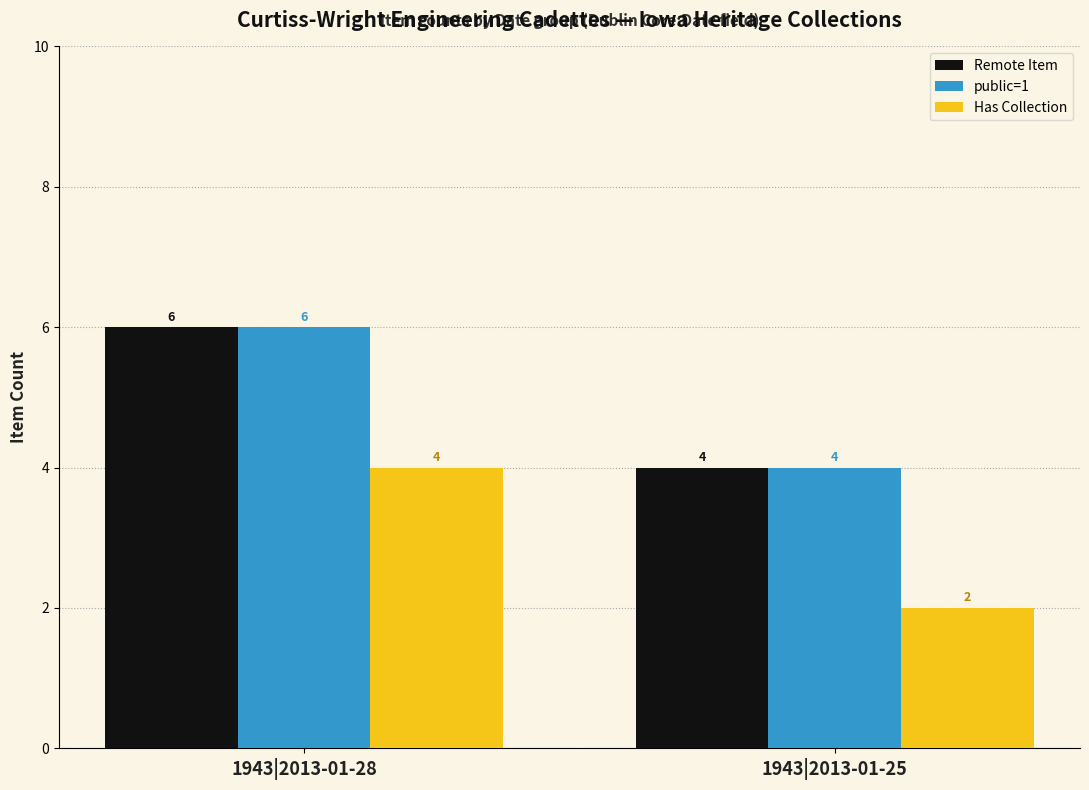

What are all the series names shown in the legend?

Remote Item, public=1, Has Collection